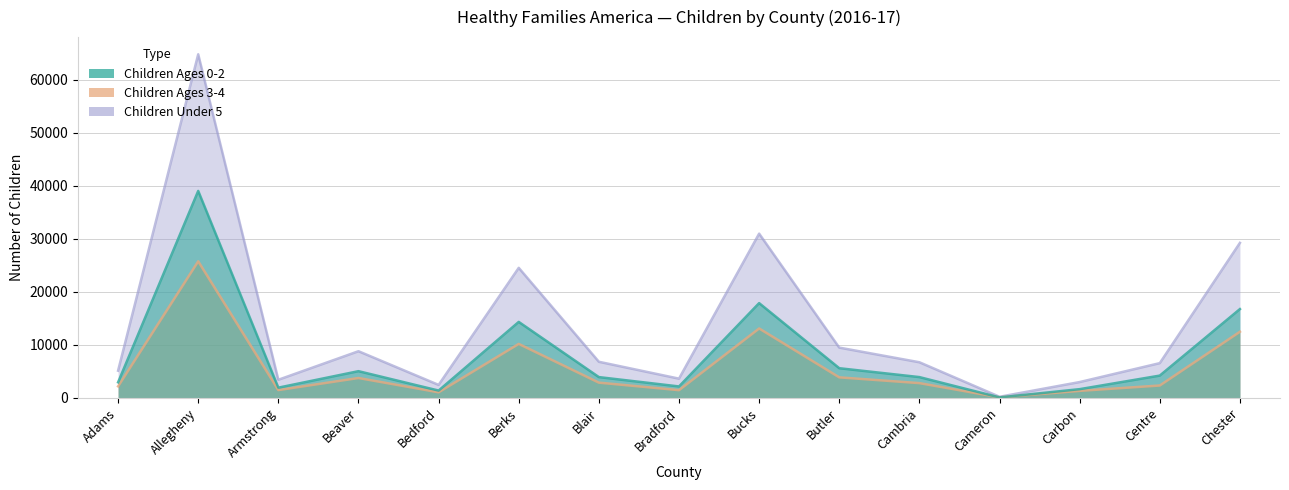

What is the label of the 13th point from the left?

Carbon